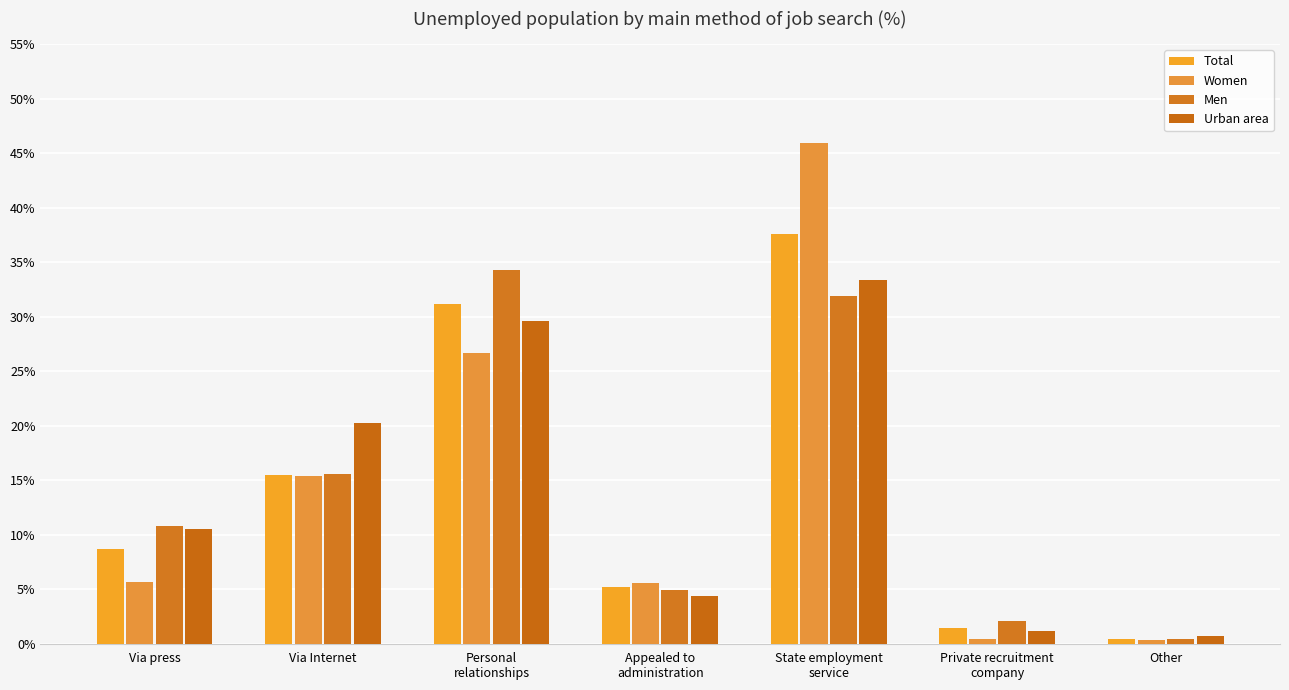

What position from the right is Appealed to
administration?

4